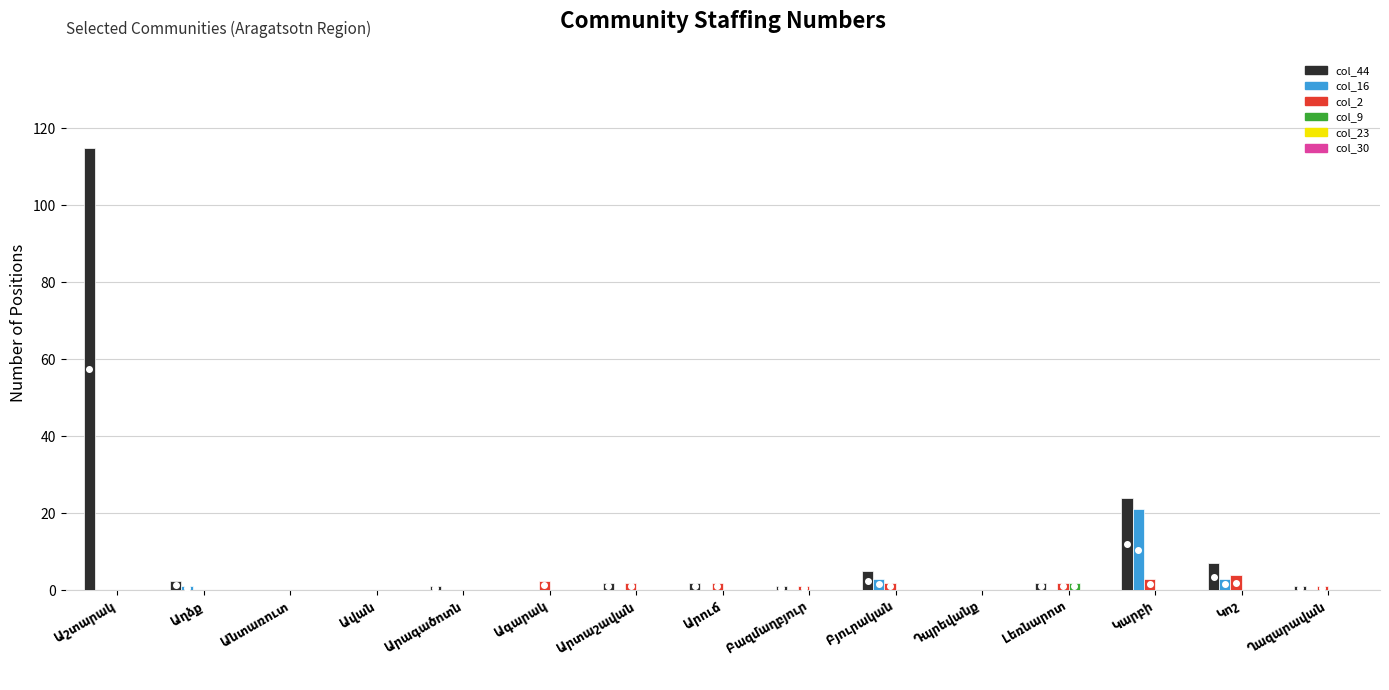

What is the sum of all col_9 values?

2.0